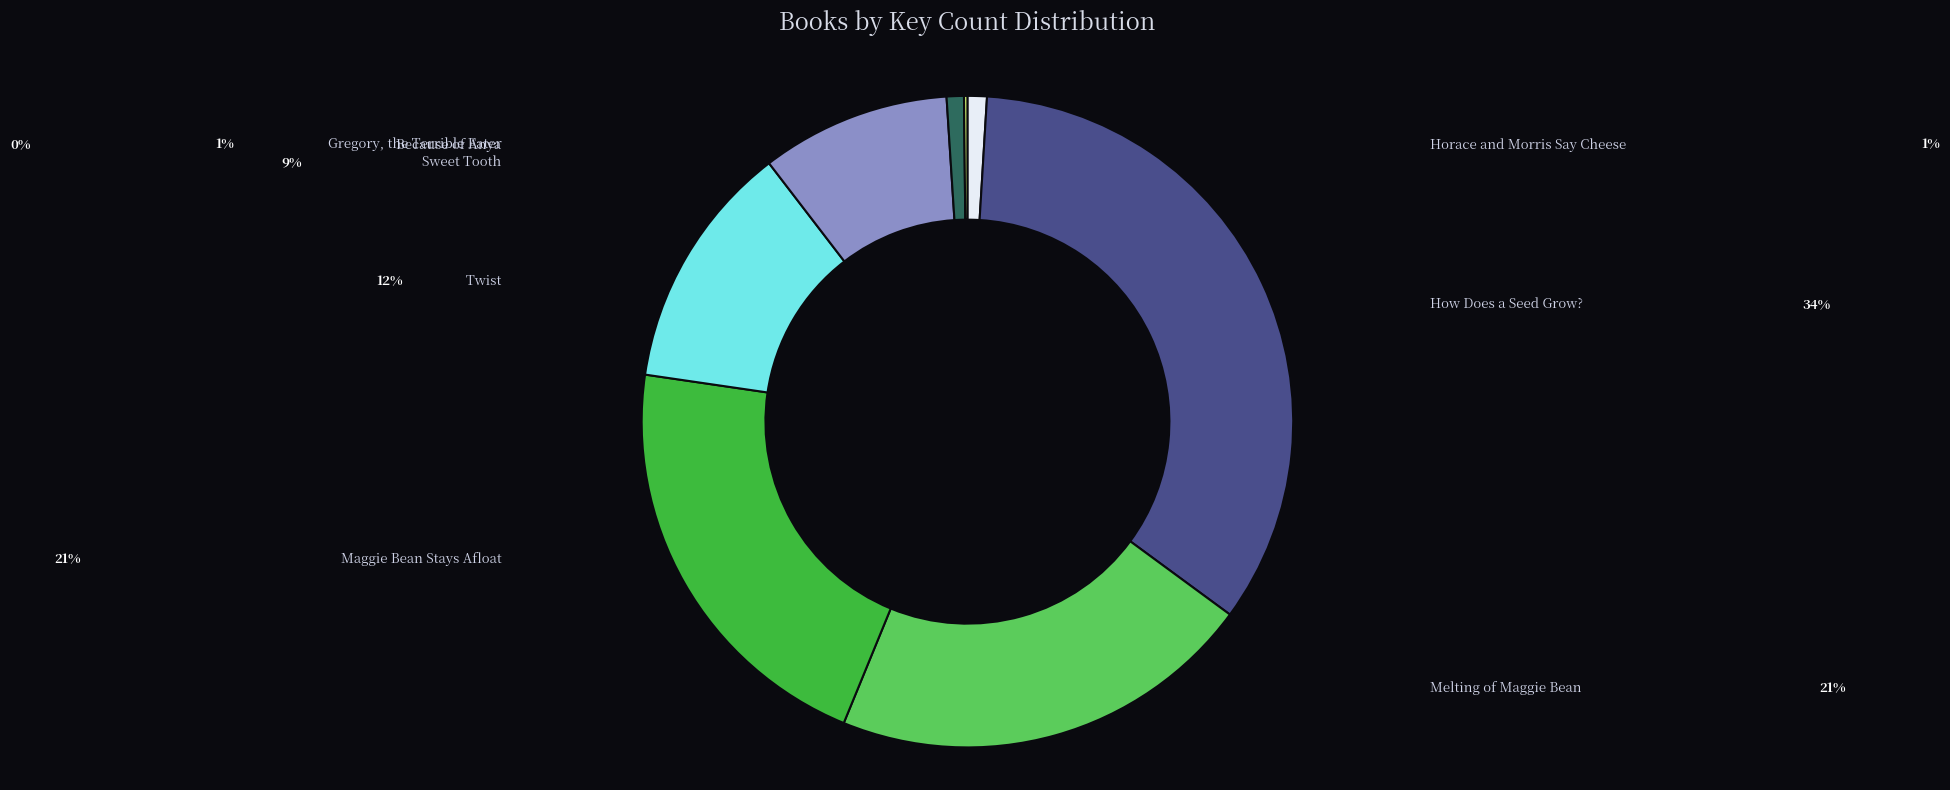

Is there any slice that represents more than half of the pie?

No